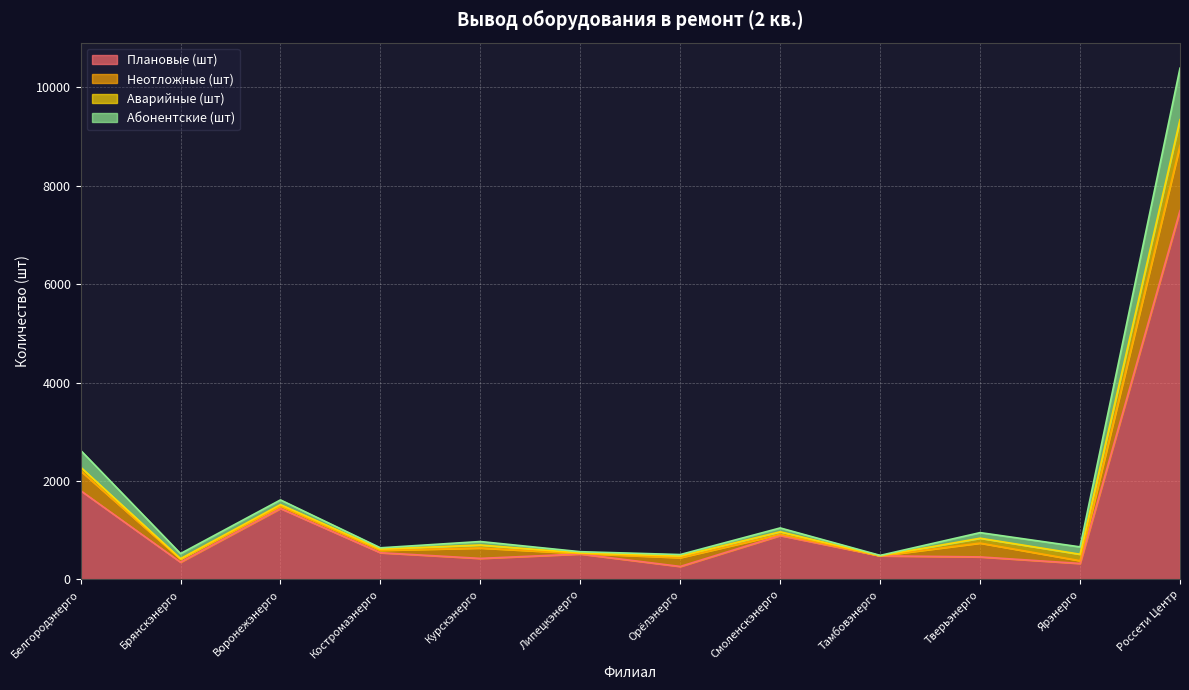

Read the Плановые (шт) value at Костромаэнерго, to the nearest 100.

500